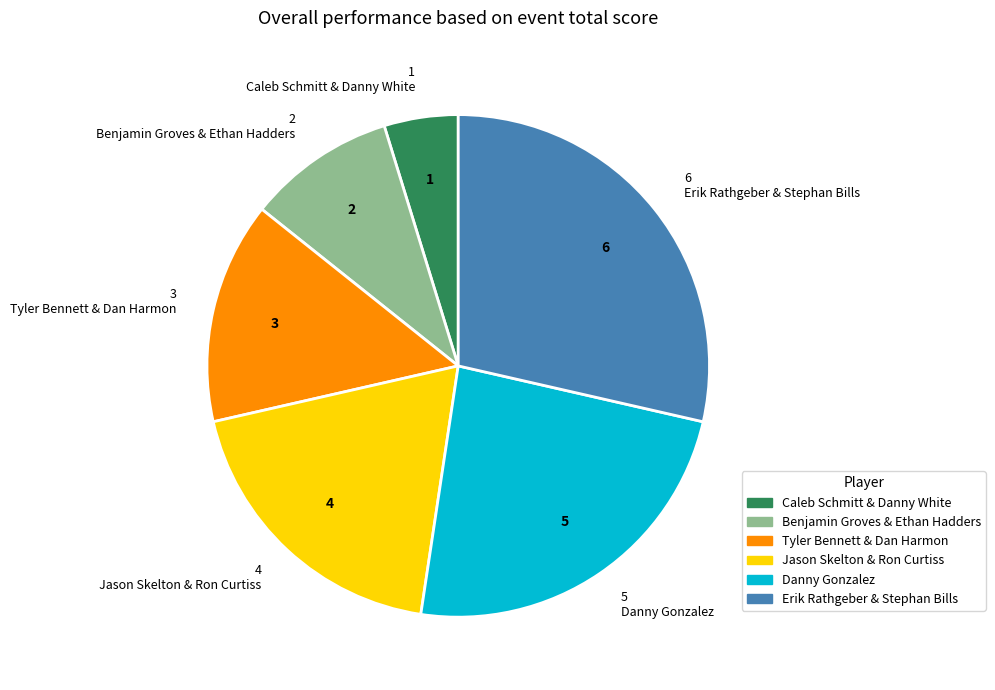

What is the ratio of the value at Benjamin Groves & Ethan Hadders to the value at Jason Skelton & Ron Curtiss?

0.5